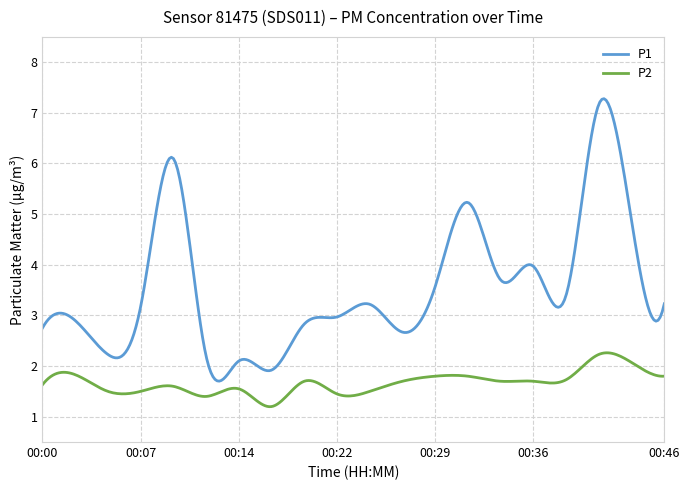

Rank the series by their maximum value, from highest to lowest.

P1, P2